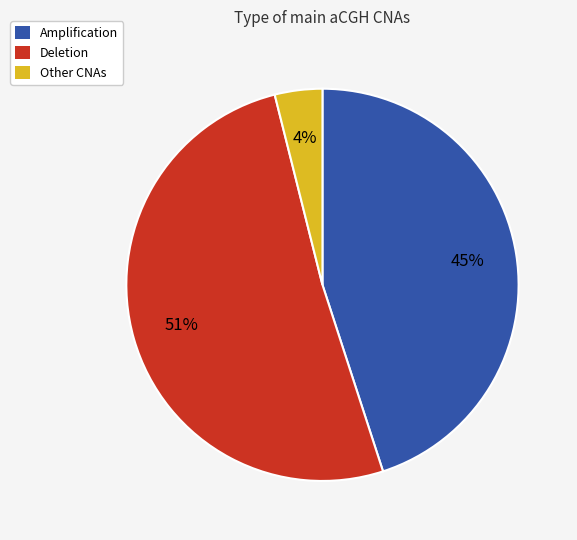

Is there any slice that represents more than half of the pie?

Yes